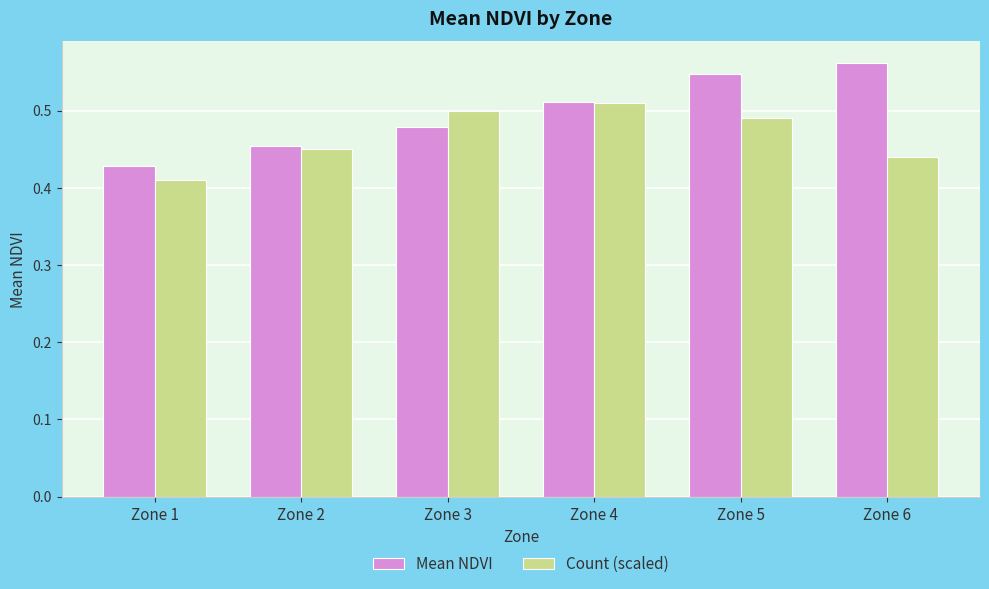

At how many categories does at least one series exceed 0?

6